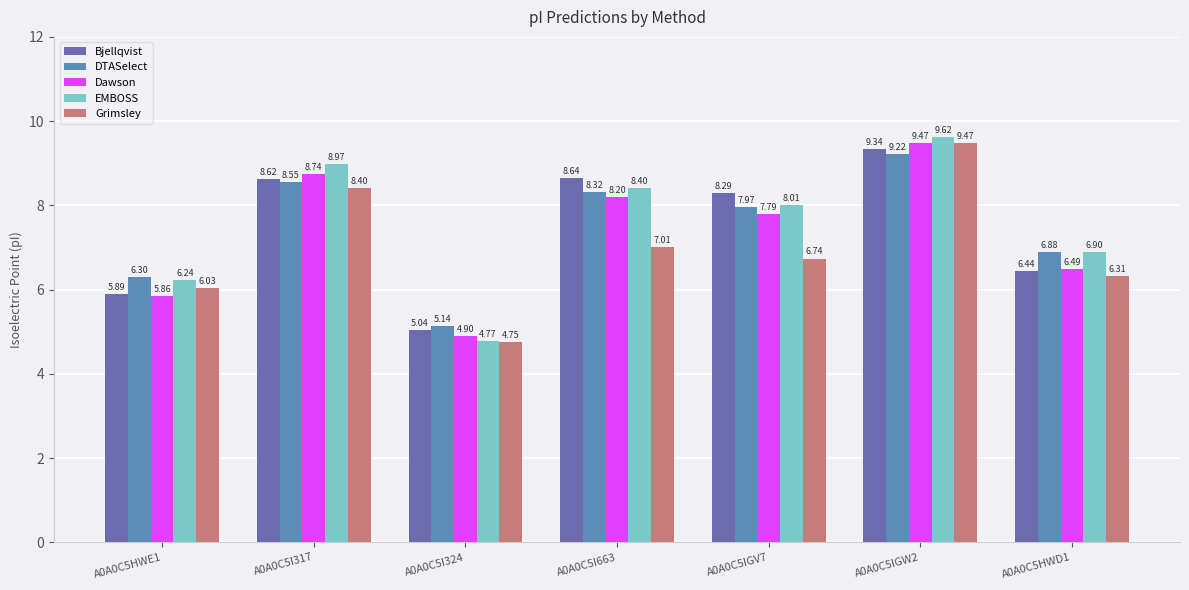

List the series in order of their peak value, lowest first.

DTASelect, Bjellqvist, Dawson, Grimsley, EMBOSS